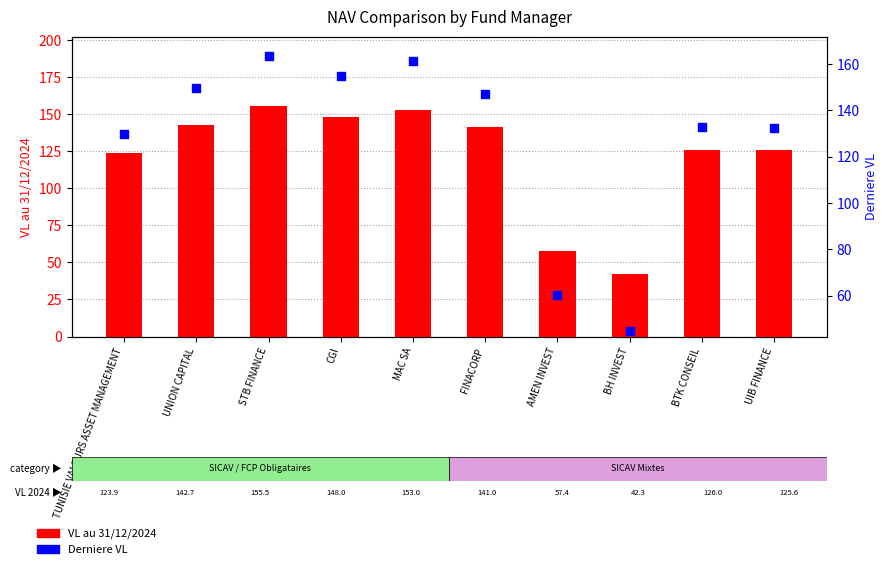

At which category is the sum across all series the highest?

STB FINANCE